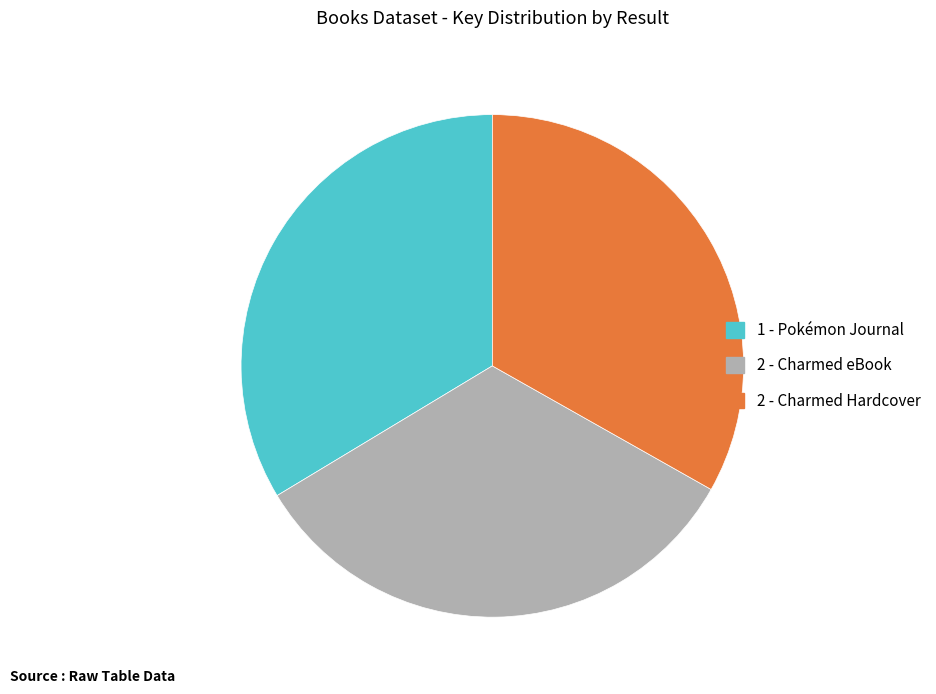

What is the ratio of the value at 2 - Charmed eBook to the value at 2 - Charmed Hardcover?

1.0